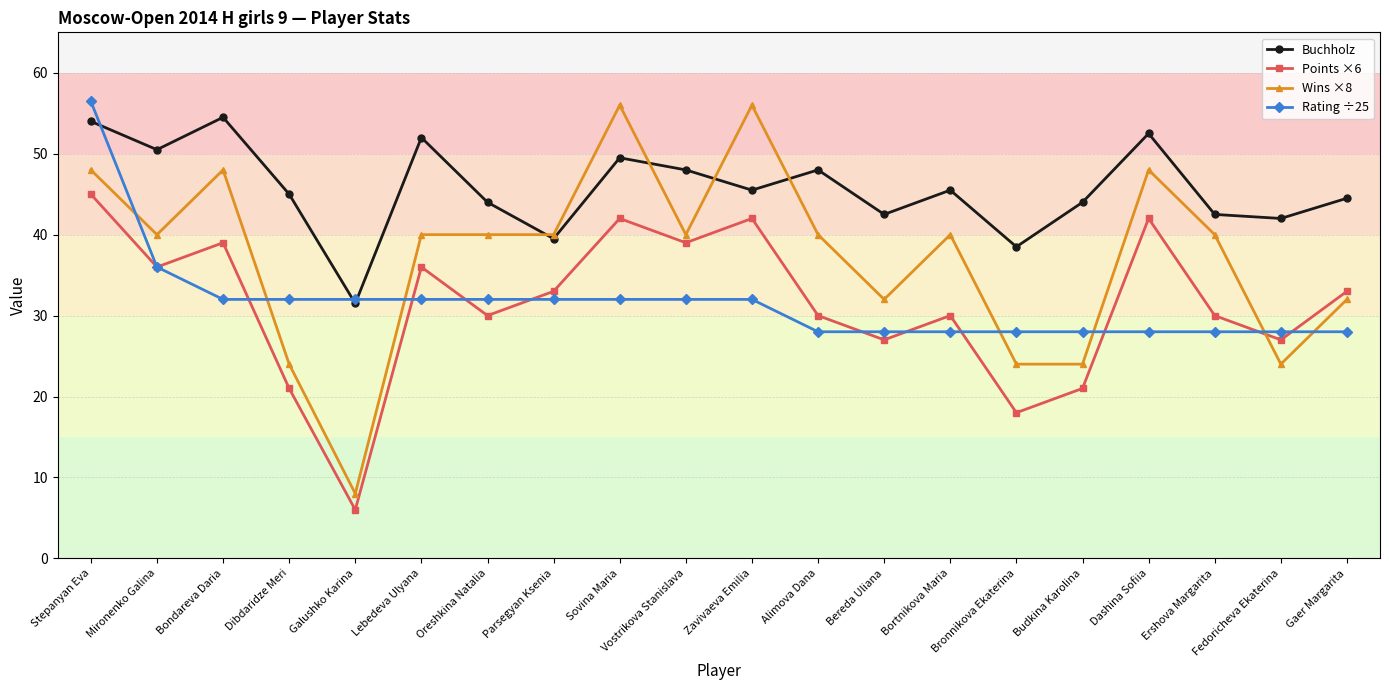

True or false: Wins ×8 has a value of 64.0 at Bortnikova Maria.

False